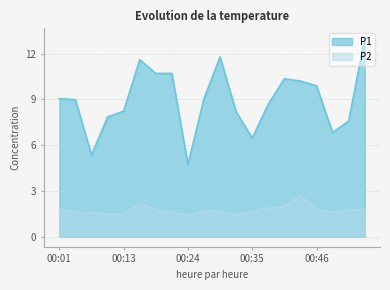

Which has a higher value, 00:21 or 00:41?

00:21